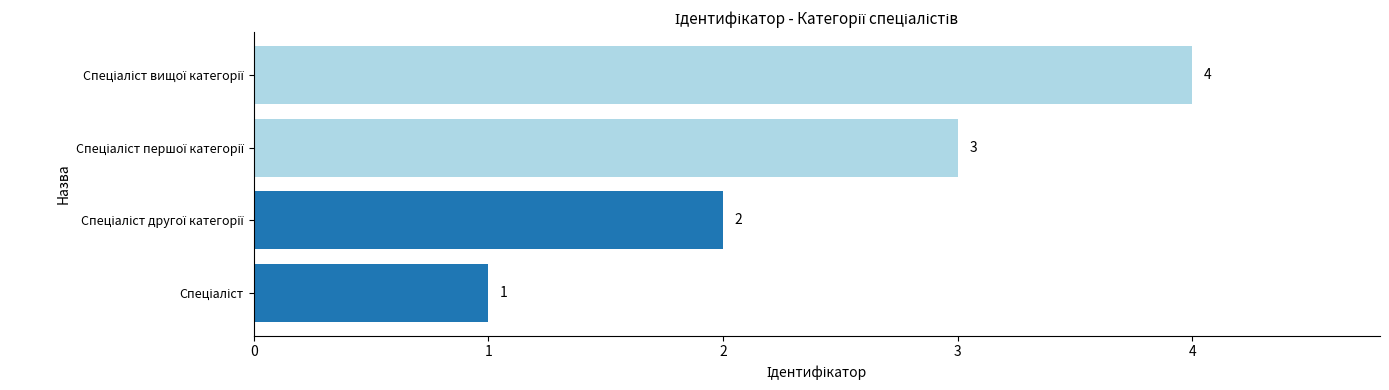

How many data points does each series have?

4